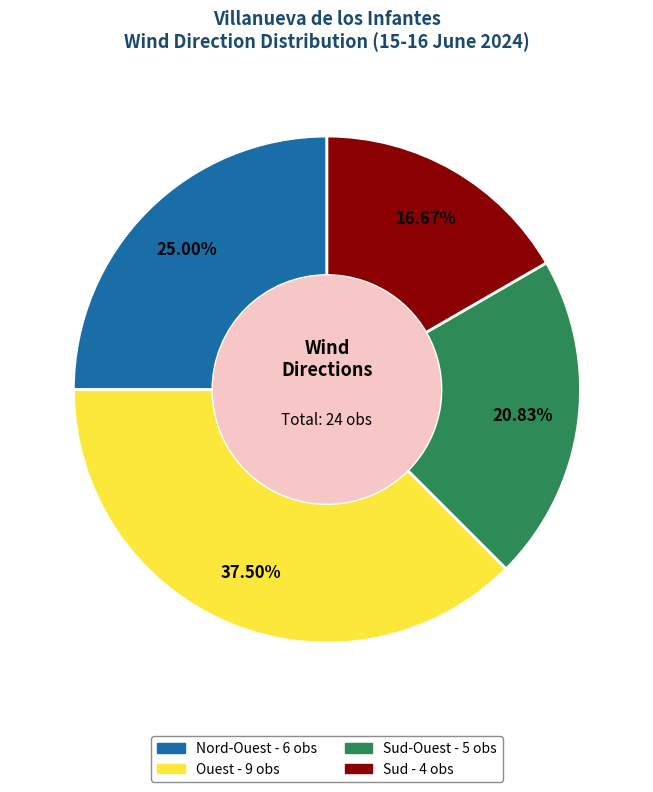

Does any single category account for the majority?

No